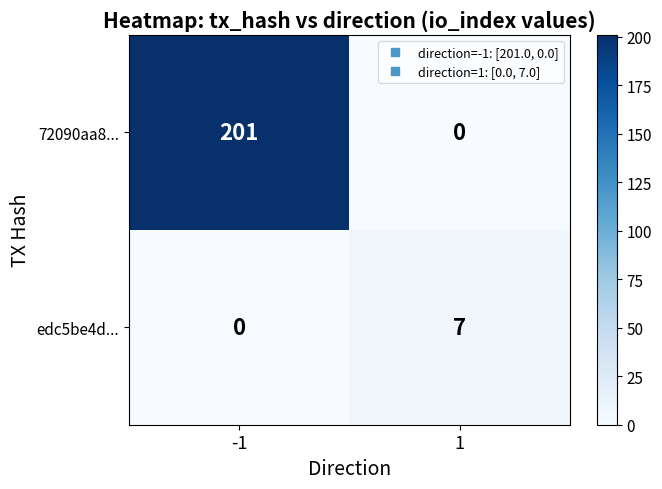

At which category does the chart reach its peak across all series?

-1